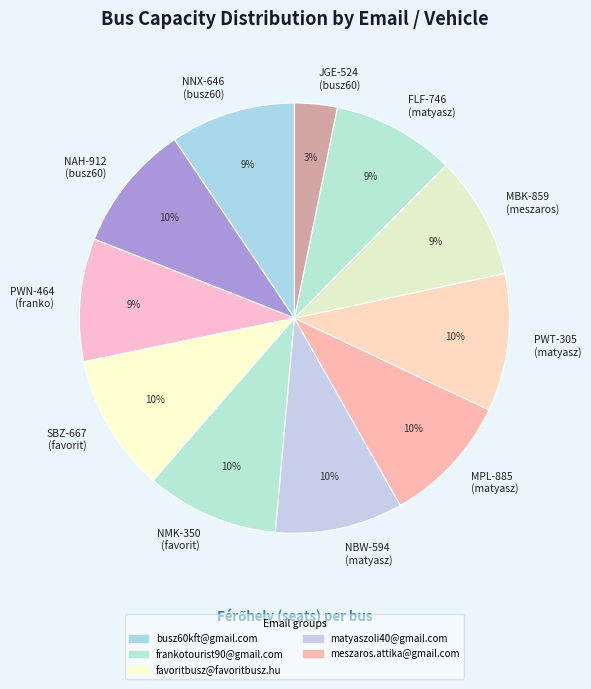

Combined, do JGE-524 (busz60) and MBK-859 (meszaros) account for over 50%?

No